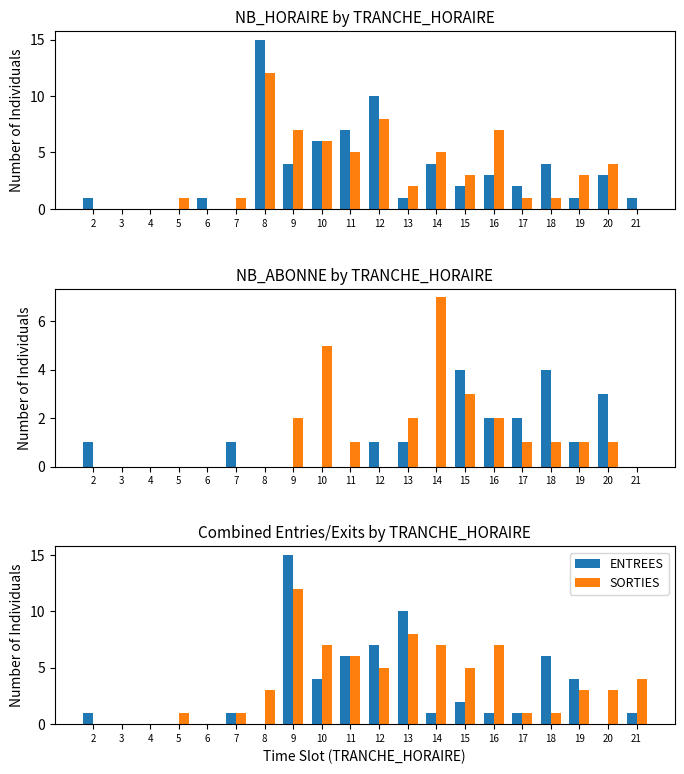

Is it true that ENTREES equals 8 at 18?

False